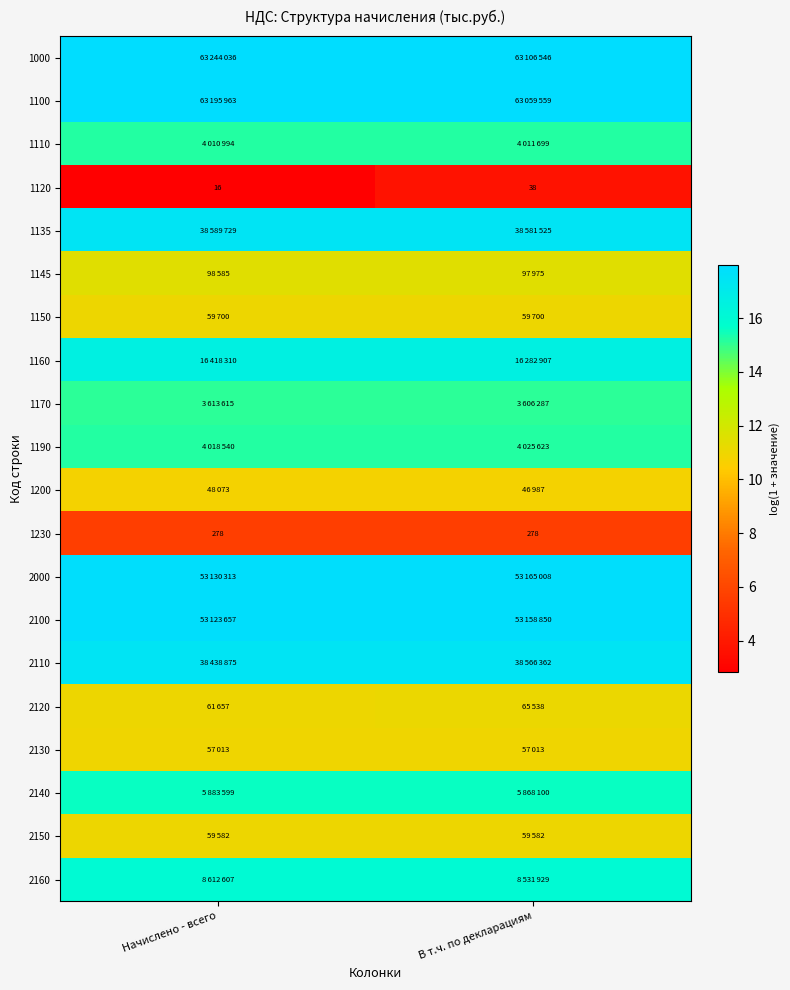

Rank the categories by 2110 value from lowest to highest.

Начислено - всего, В т.ч. по декларациям